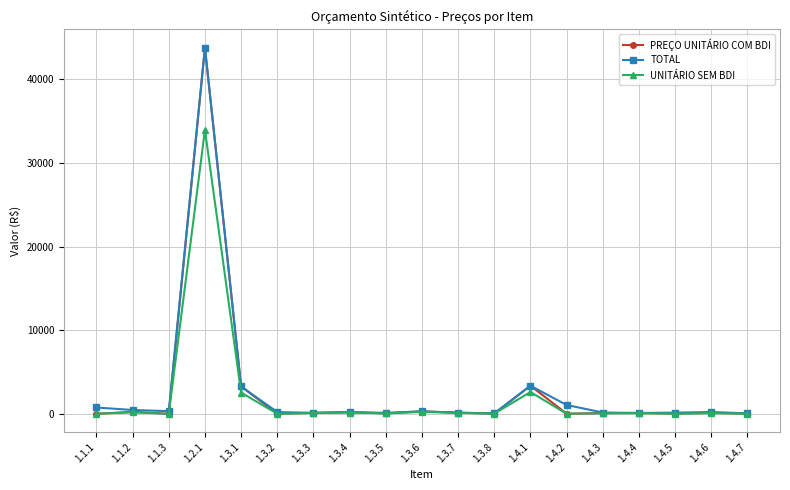

At how many categories does at least one series exceed 41821?

1